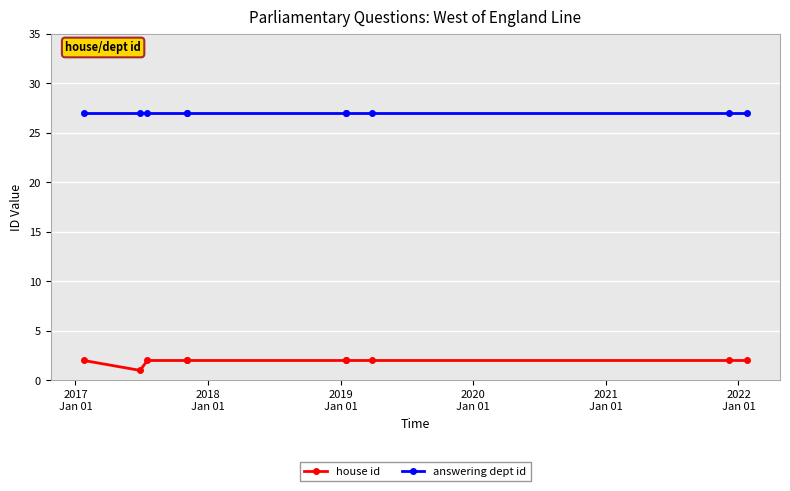

The house id series shows 1 at 2022
Jan 01. True or false?

False